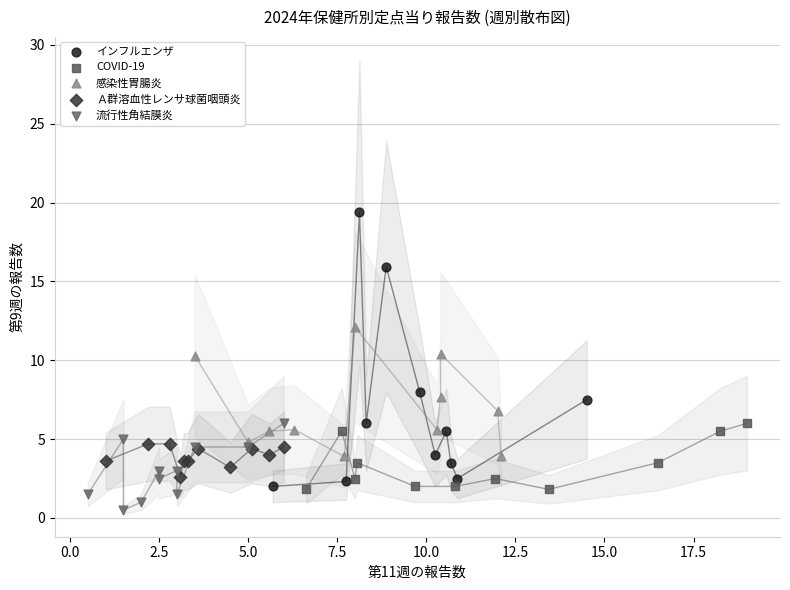

Which series reaches the minimum Y coordinate?

流行性角結膜炎